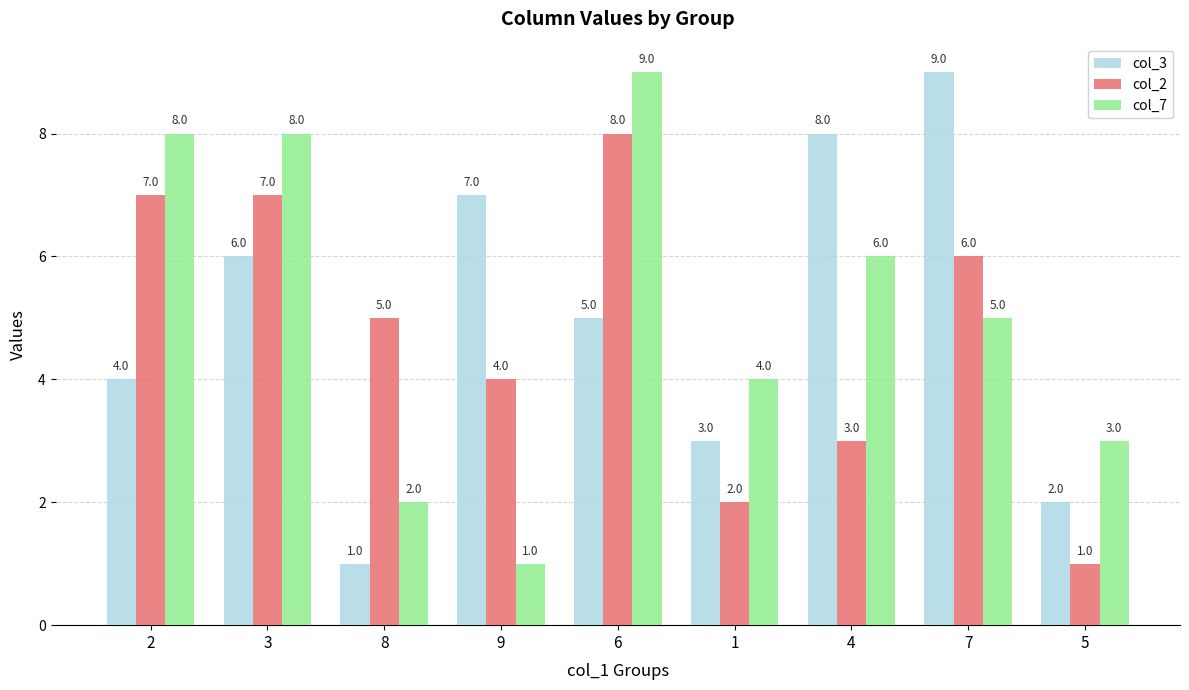

What position from the left is 3?

2